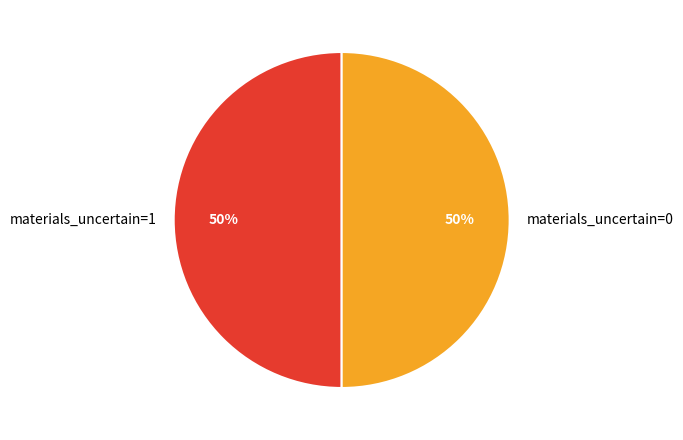

True or false: materials_uncertain=1 accounts for 59% of the total.

False